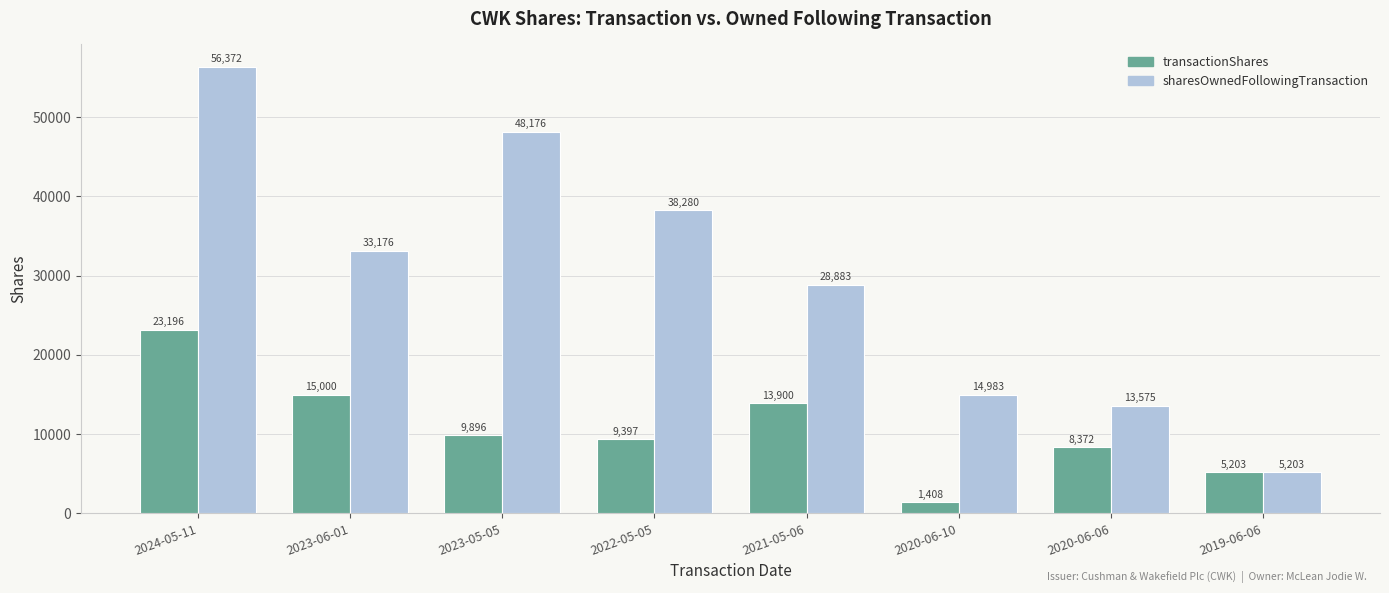

Where is sharesOwnedFollowingTransaction nearest to the value 30787?

2021-05-06